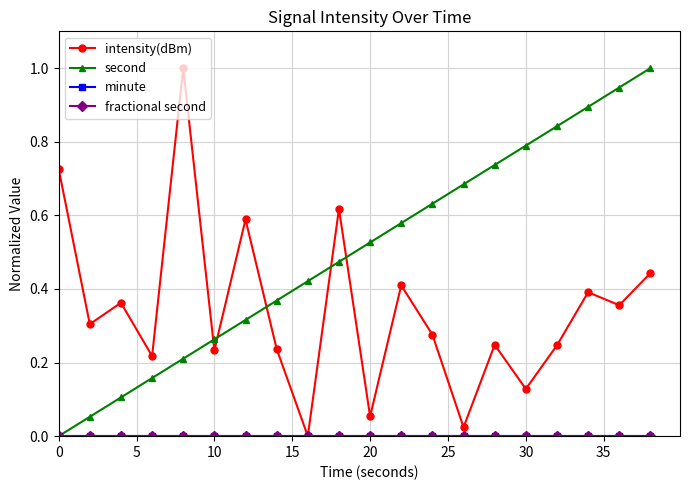

Is this an area chart (filled region under the line)?

No